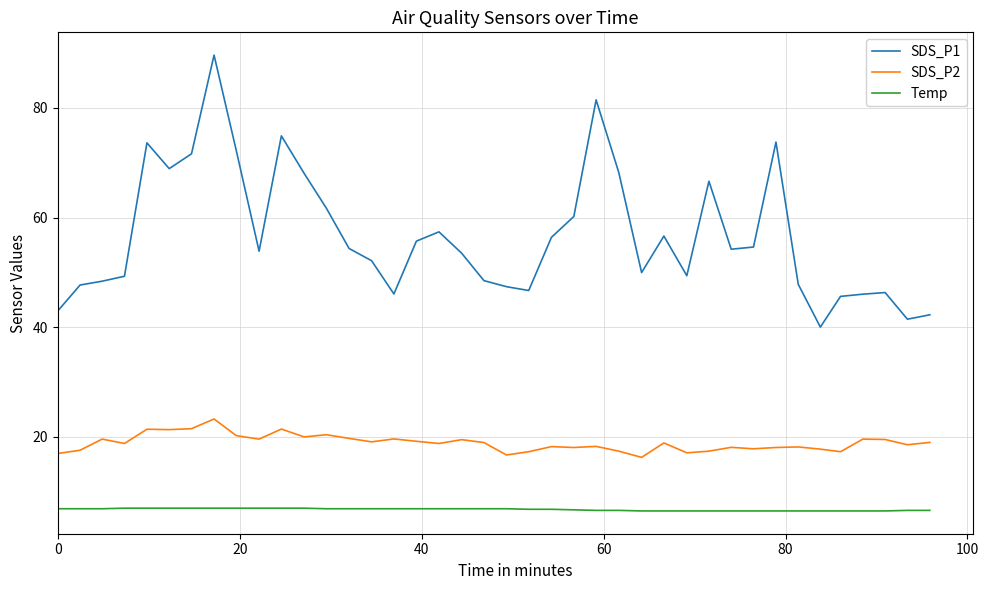

Rank the series by their average value, from lowest to highest.

Temp, SDS_P2, SDS_P1